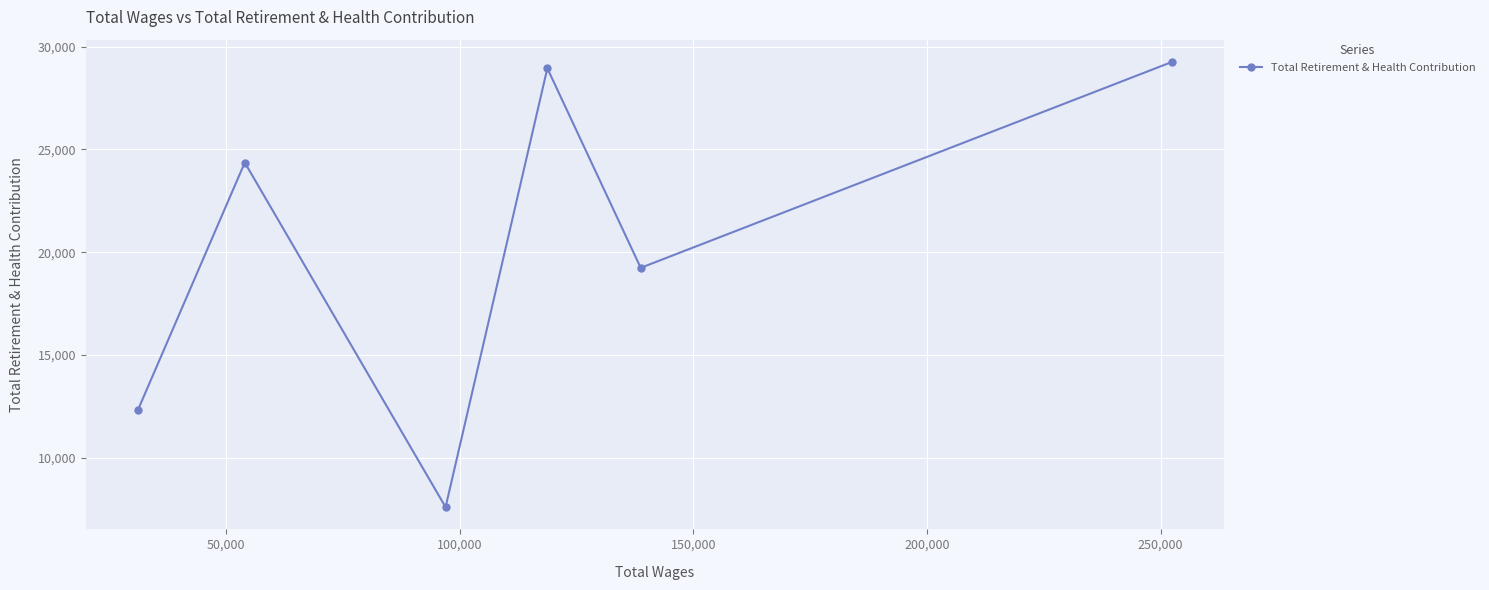

What is the greatest value displayed?

29263